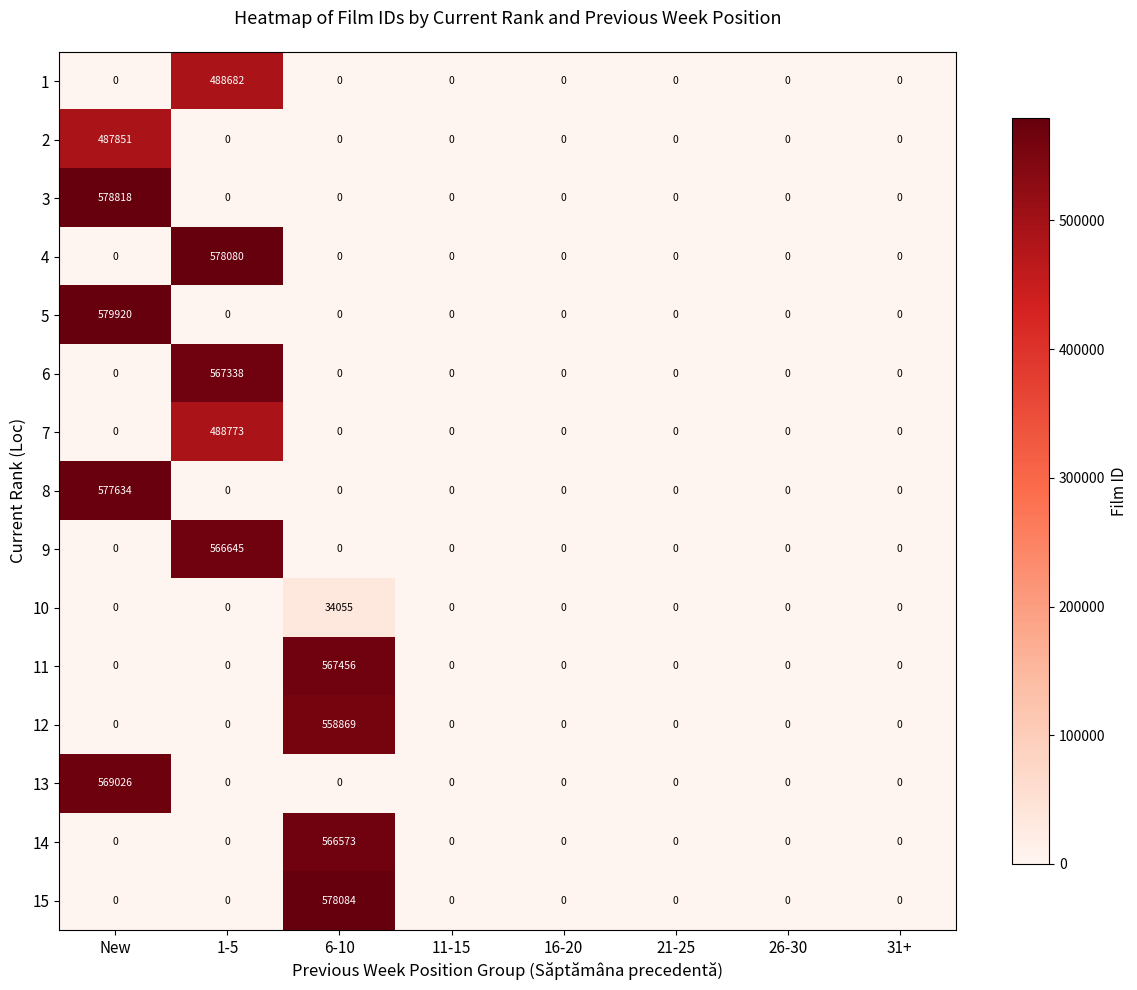

What is the difference between the maximum and minimum values in the 6 series?

567338